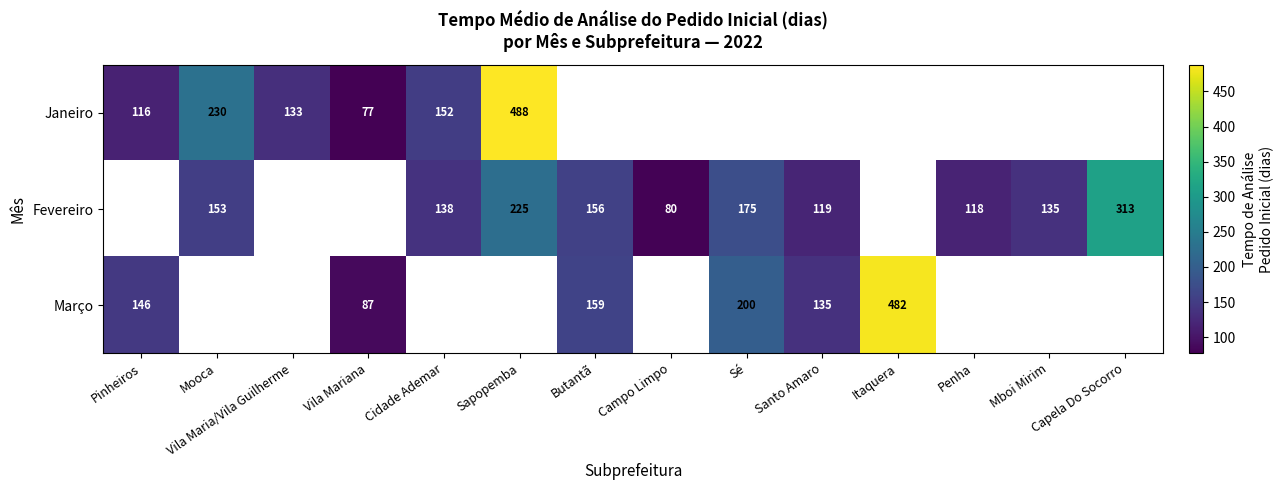

What is the difference between the Fevereiro values at Capela Do Socorro and Penha?

195